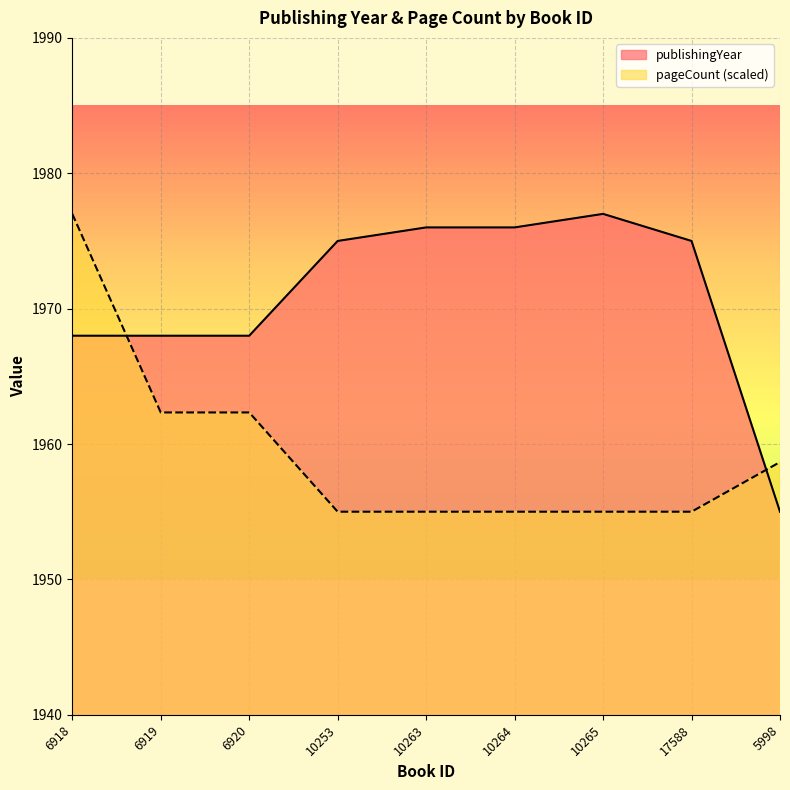

What are all the series names shown in the legend?

publishingYear, pageCount (scaled)